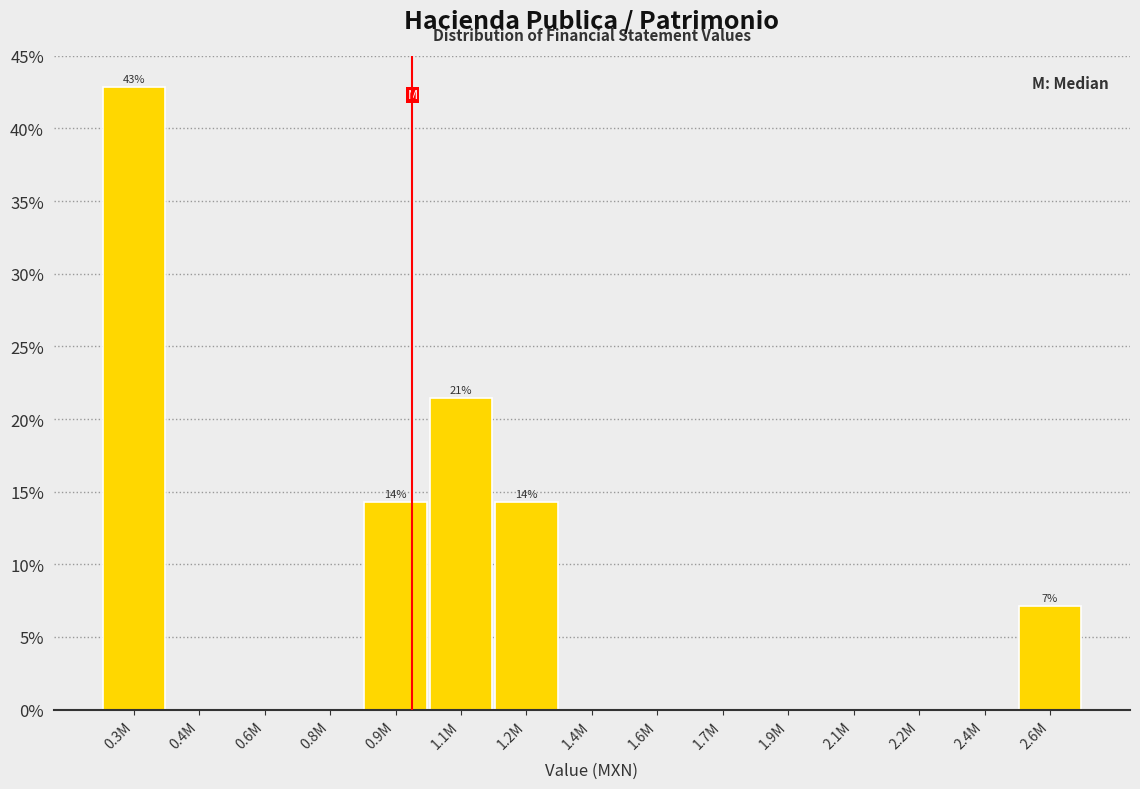

Are the bars horizontal?

No